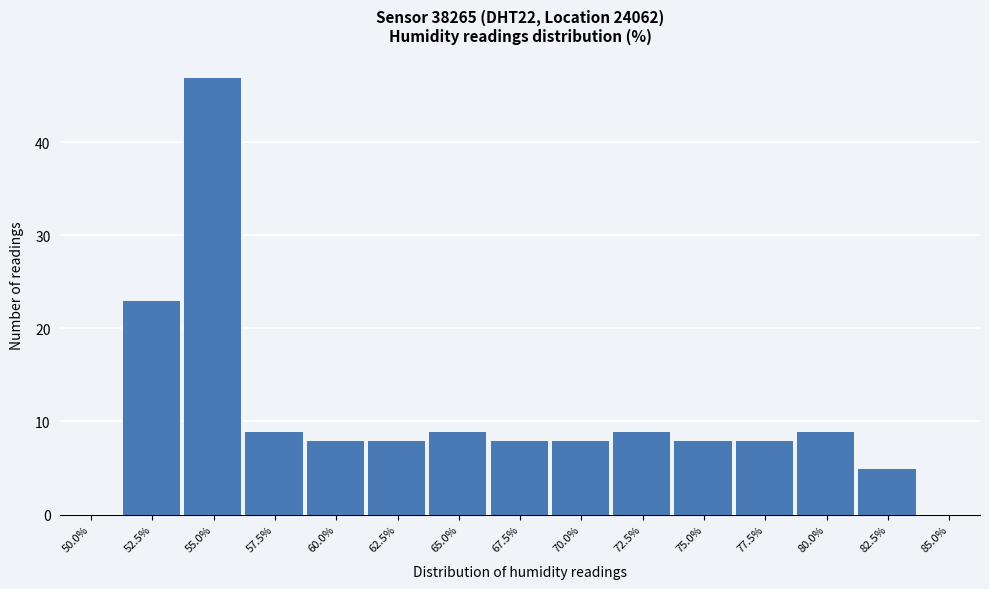

True or false: the data shows 14 at 75.0%.

False